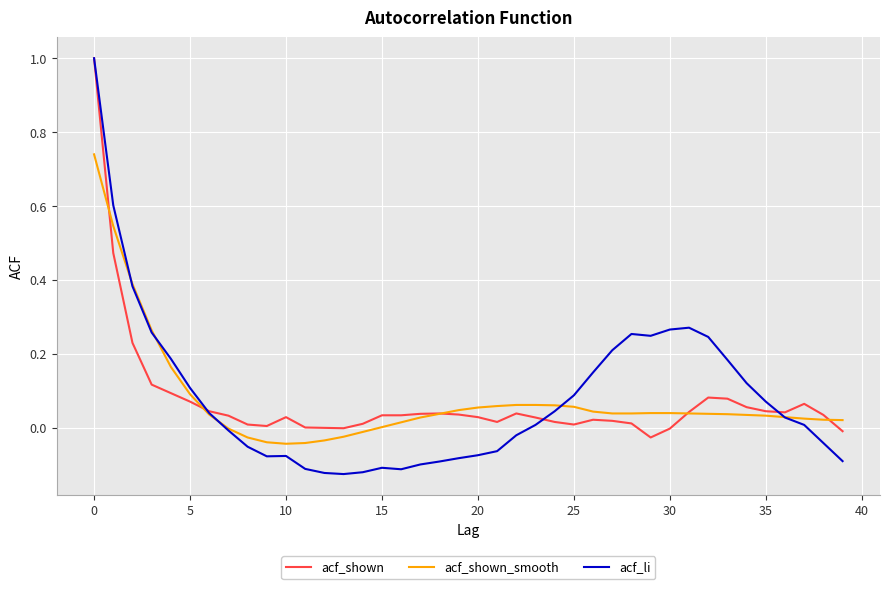

What is the maximum value shown in the chart?

1.0